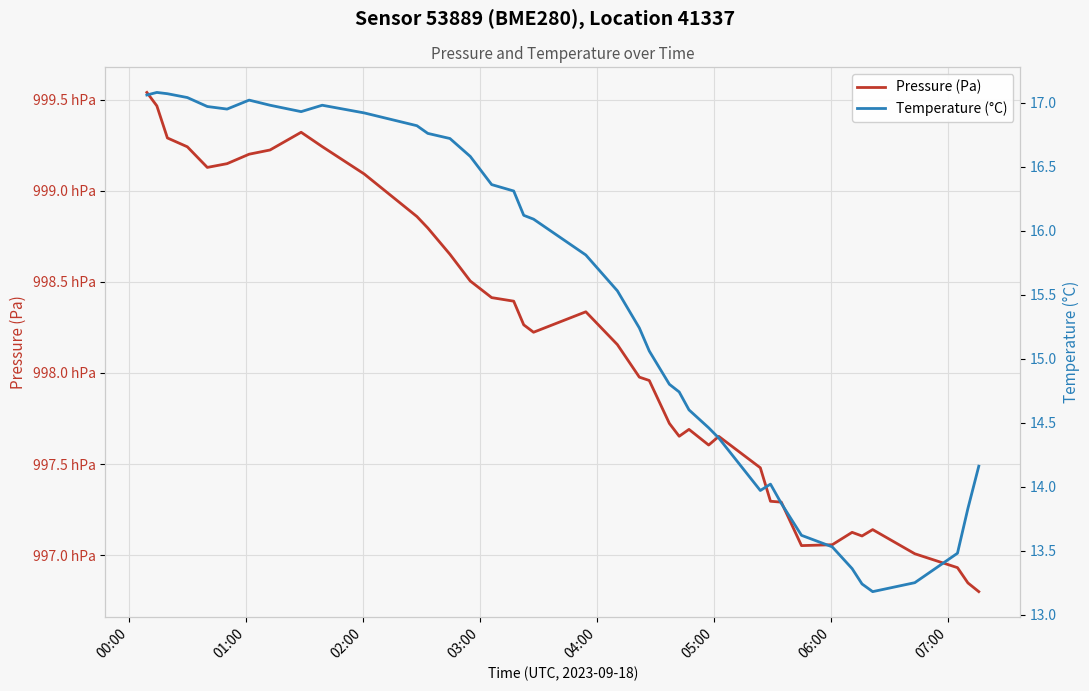

Count the number of categories in the chart.

40